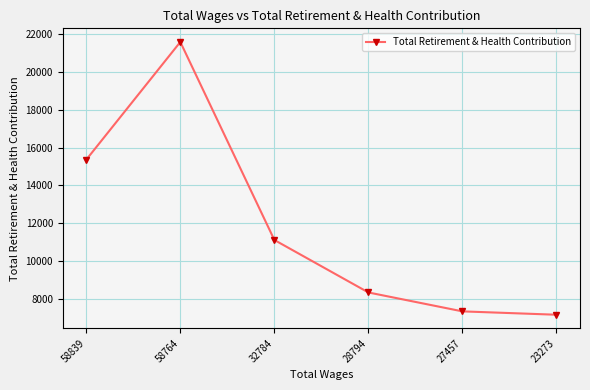

True or false: the data shows 8342 at 28794.

True